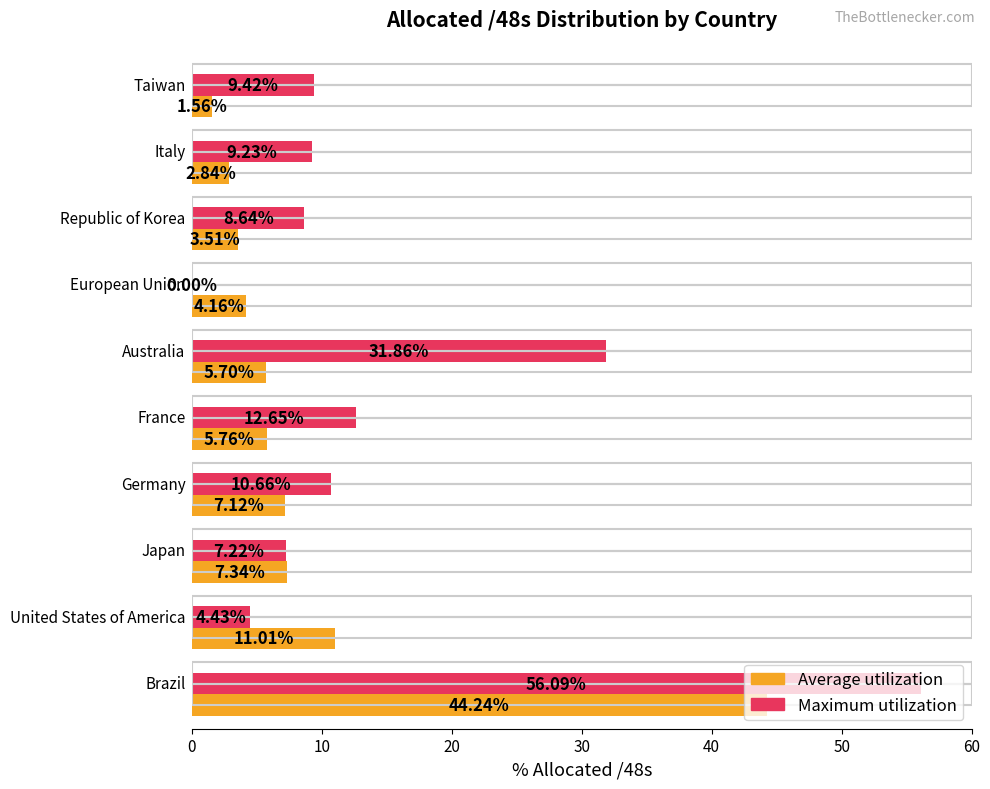

Which series has the largest total across all categories?

Maximum utilization